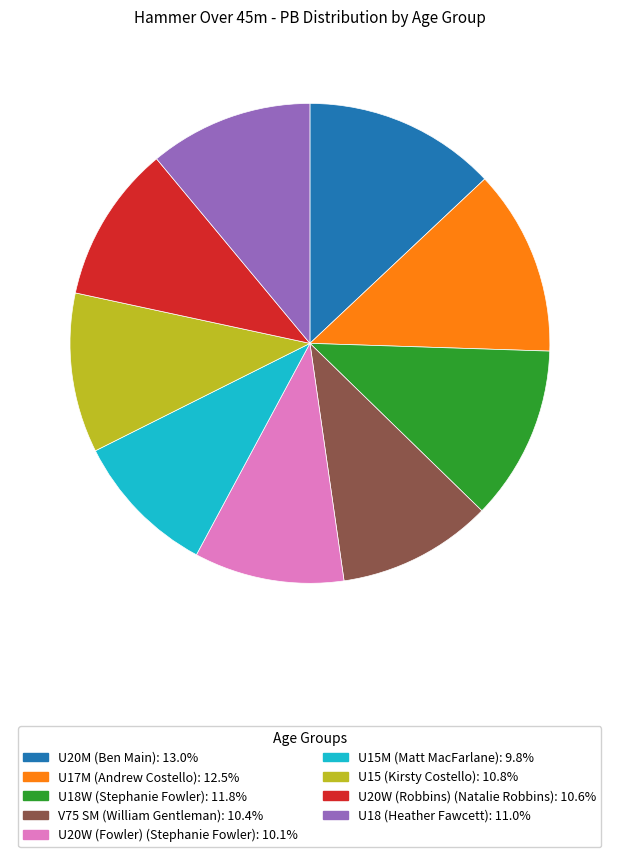

Is there any slice that represents more than half of the pie?

No